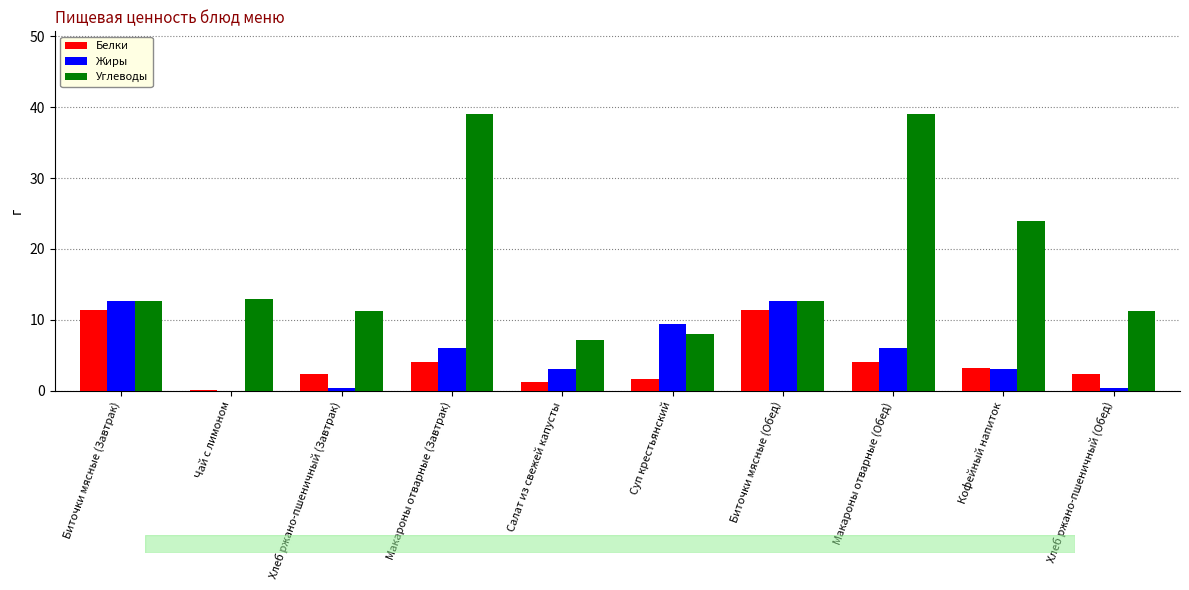

The value of Белки at Чай с лимоном is 0.1. True or false?

True